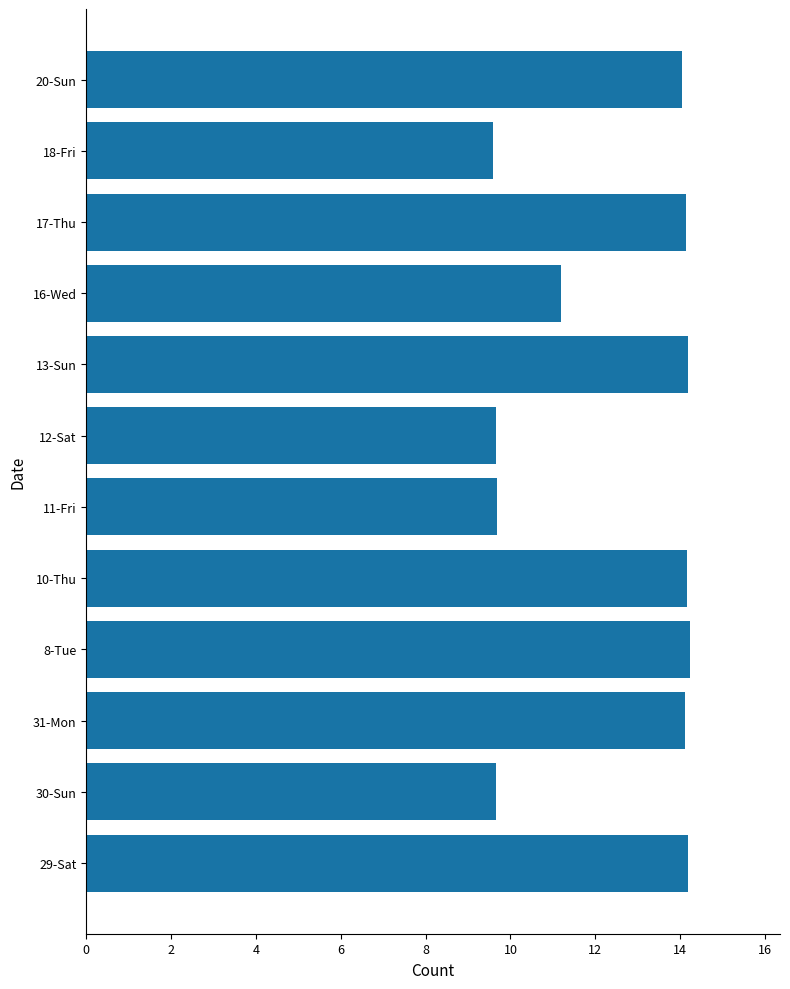

What is the minimum value shown in the chart?

9.6